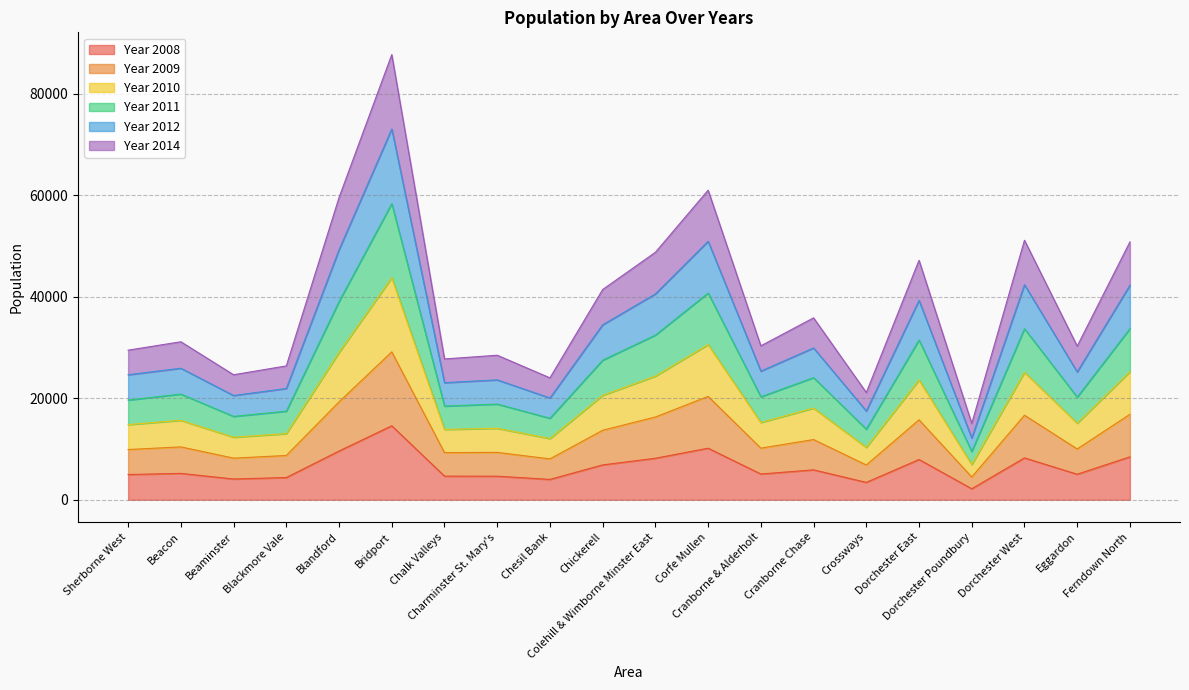

The Year 2011 series shows 89378 at Ferndown North. True or false?

False